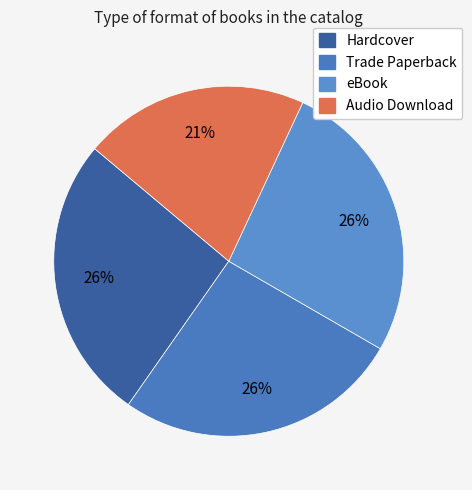

Between Trade Paperback and eBook, which is larger?

Trade Paperback